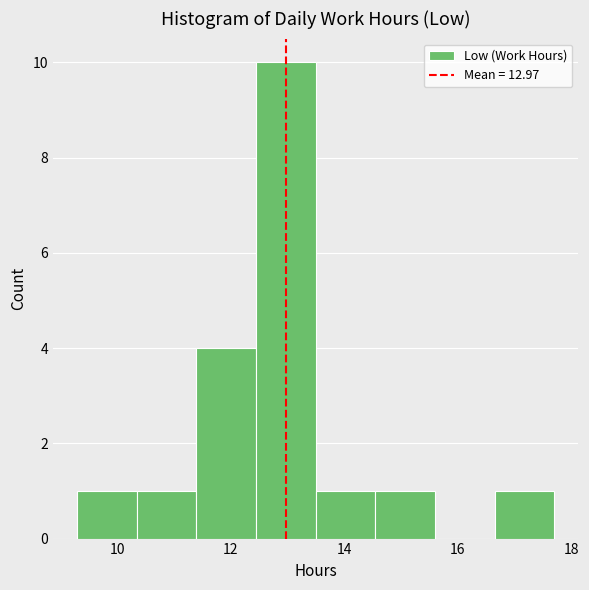

Reading left to right, list every bar in this chart as the range it spans on the x-axis followed by its height. Neither the bar edges nor the heights are printed on the chart, so give them approximately, as read against the axes.

9.2 to 10.4: 1
10.4 to 11.4: 1
11.4 to 12.4: 4
12.4 to 13.4: 10
13.4 to 14.6: 1
14.6 to 15.6: 1
15.6 to 16.6: 0
16.6 to 17.8: 1